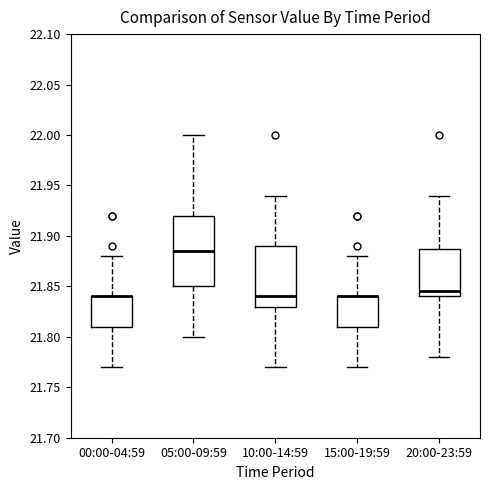

Which box is the tallest, from its lower edge to its upper edge?

05:00-09:59